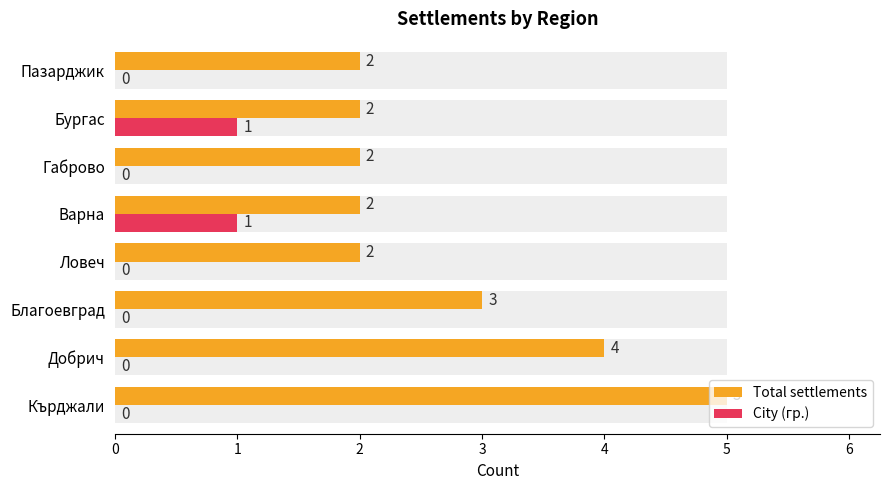

Reading left to right, transcribe all the data shown in this chart.

Total settlements: 5	4	3	2	2	2	2	2
City (гр.): 0	0	0	0	1	0	1	0